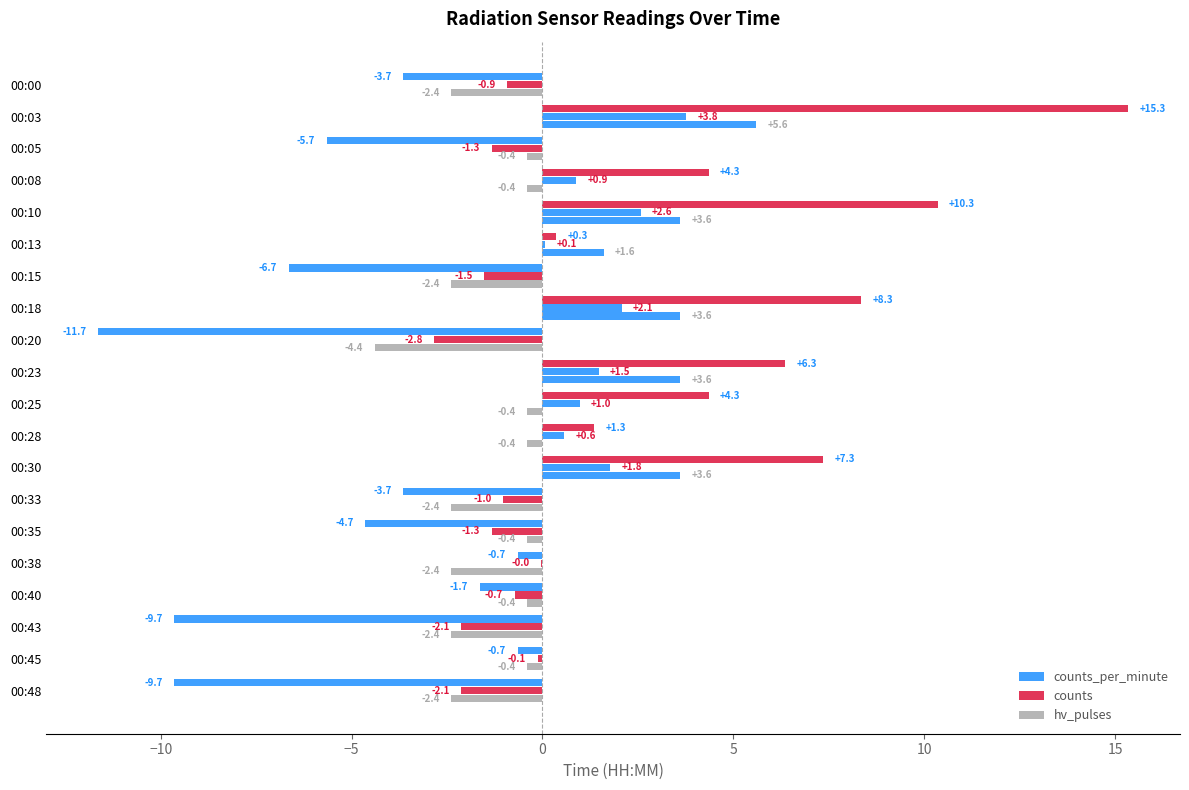

Which series has the widest spread of values?

counts_per_minute